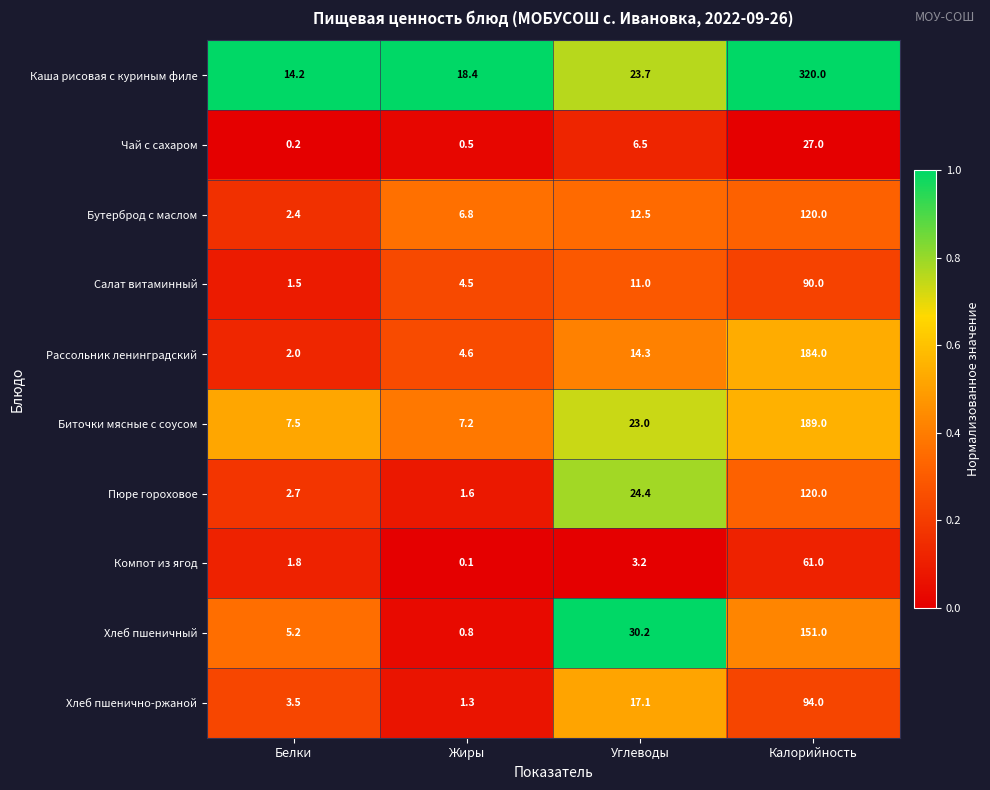

Rank the series at Белки from highest to lowest value.

Каша рисовая с куриным филе, Биточки мясные с соусом, Хлеб пшеничный, Хлеб пшенично-ржаной, Пюре гороховое, Бутерброд с маслом, Рассольник ленинградский, Компот из ягод, Салат витаминный, Чай с сахаром